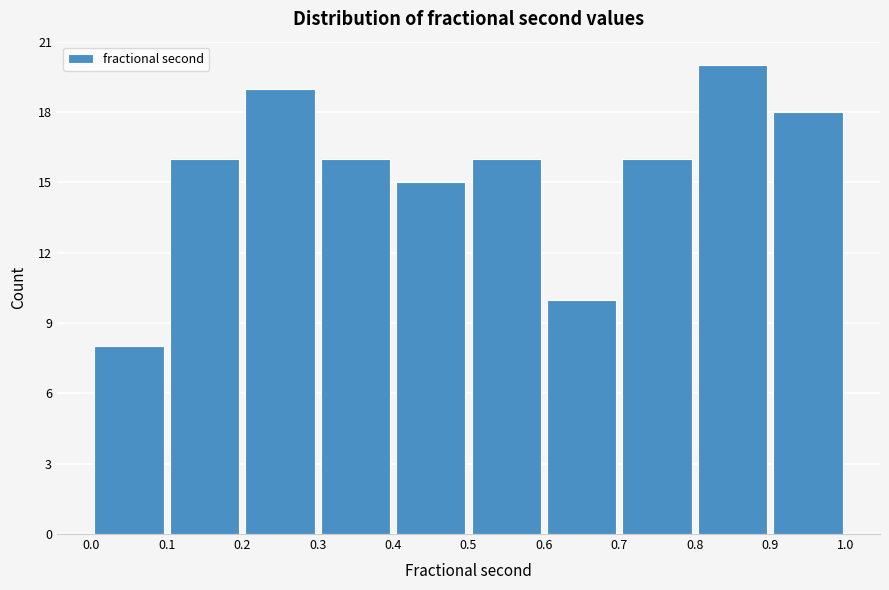

Over which range of the x-axis is the bar tallest?

0.8 to 0.9